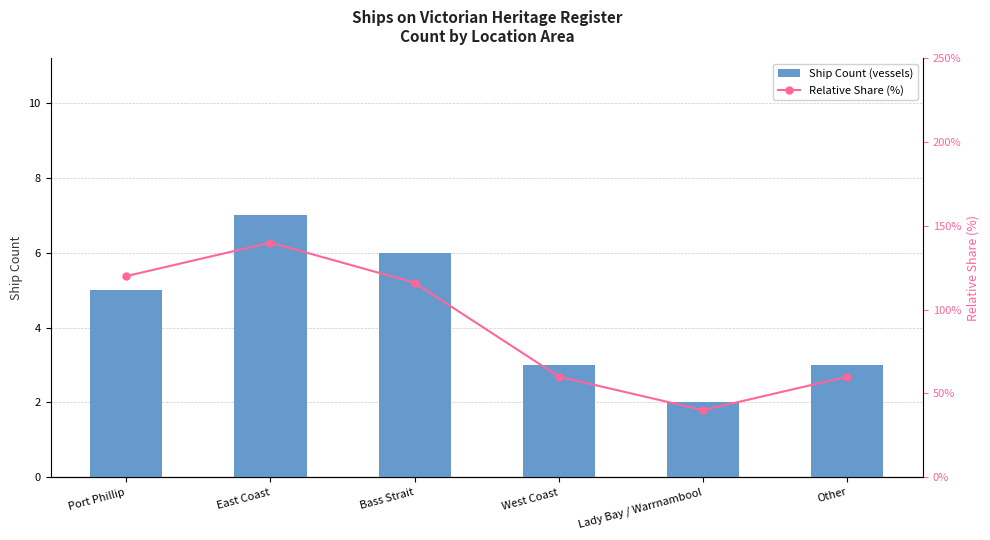

At which label does Relative Share (%) reach its minimum?

Lady Bay / Warrnambool